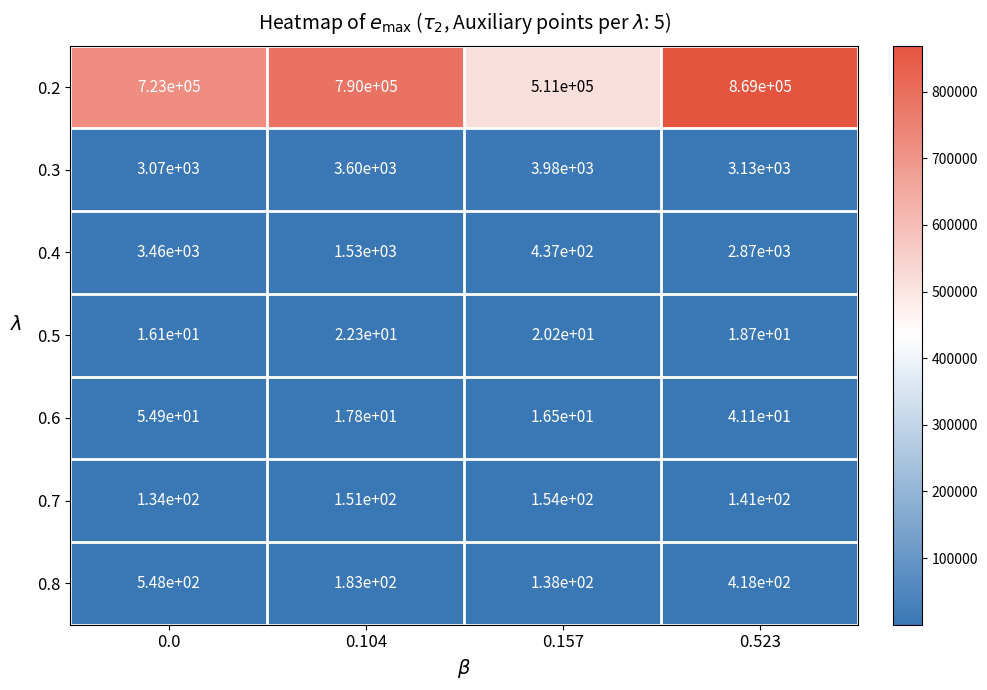

True or false: 0.2 has a value of 1210296.2 at 0.523.

False